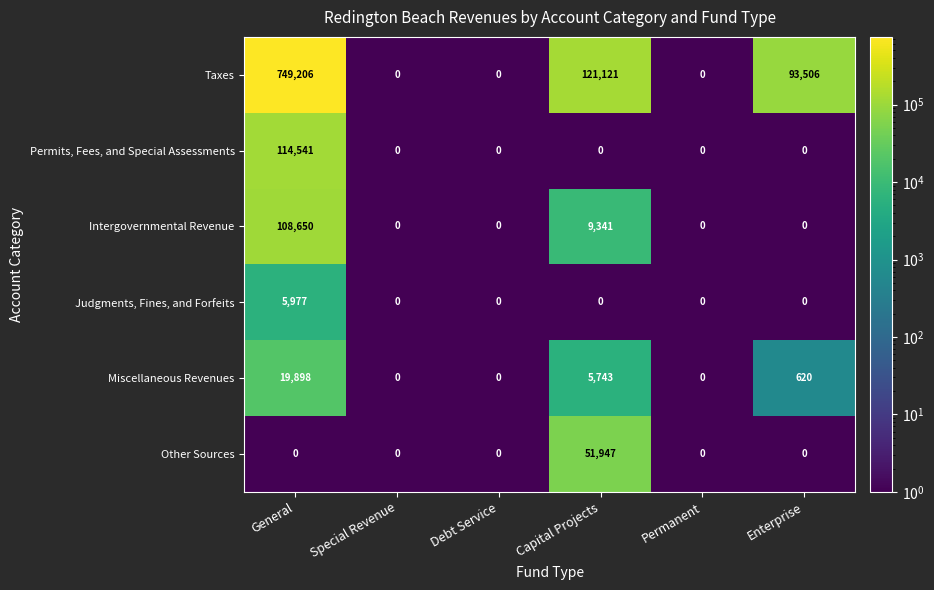

What is the smallest value displayed?

0